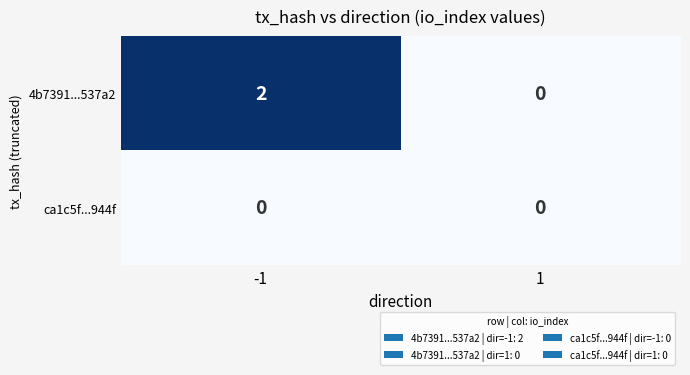

True or false: 4b7391...537a2 has a value of 2 at -1.

True